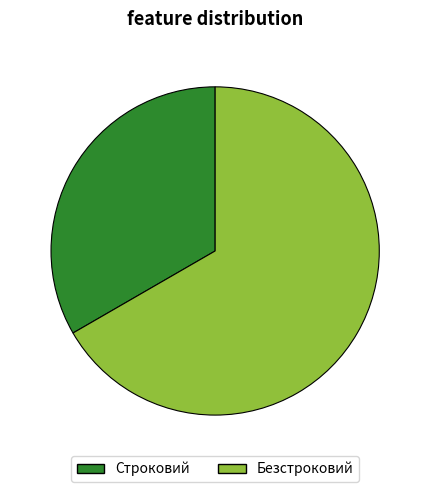

Does Безстроковий account for over 50% of the chart?

Yes